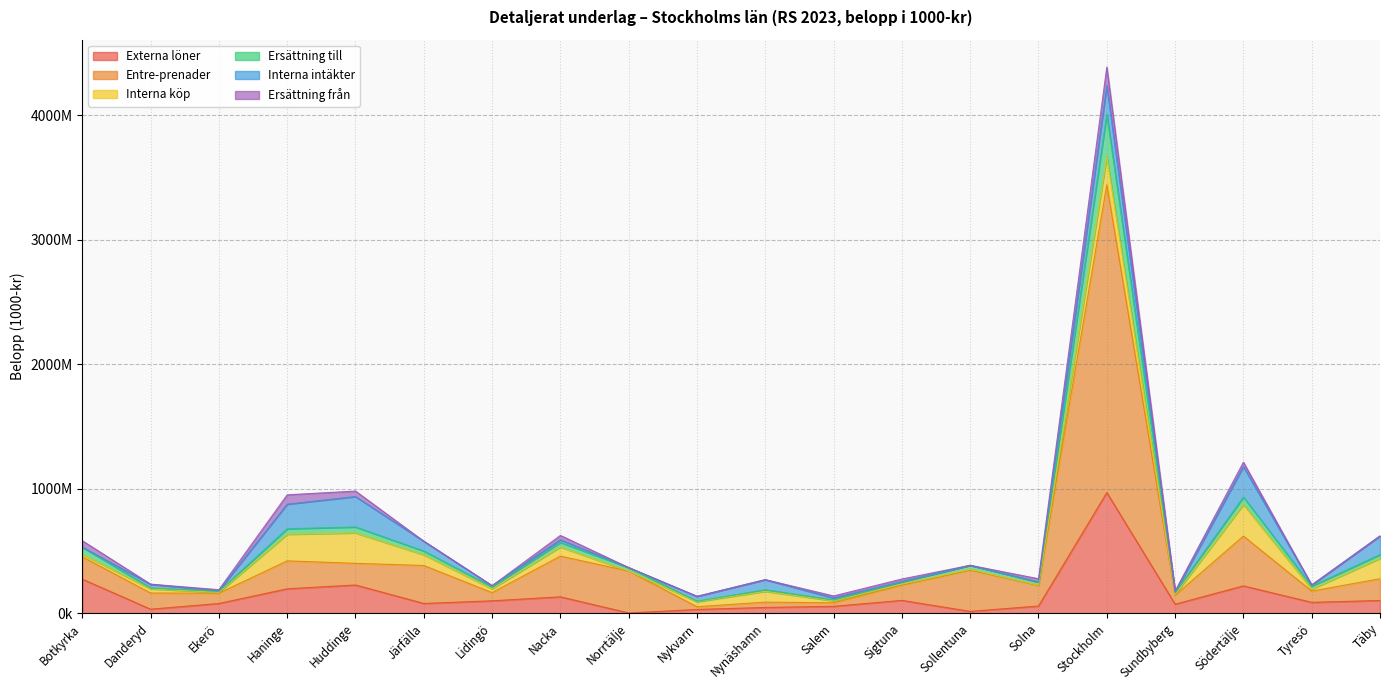

Does the chart have visible grid lines?

Yes